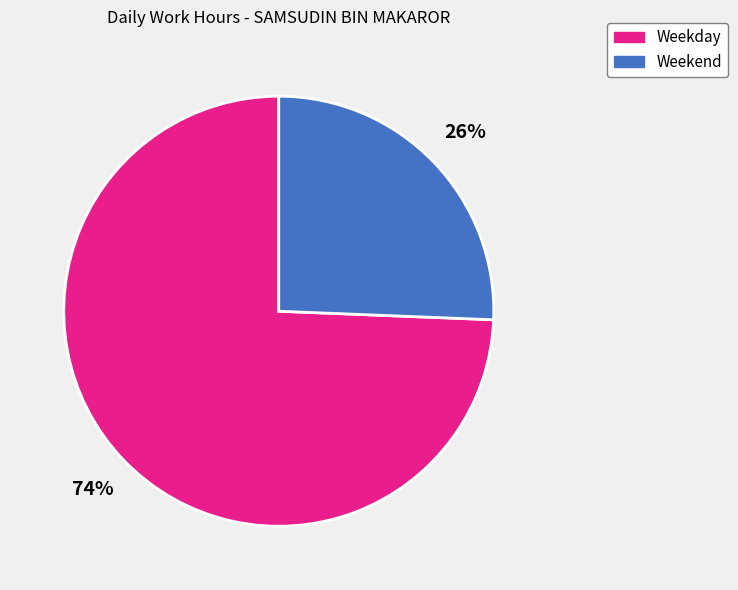

Is there any slice that represents more than half of the pie?

Yes